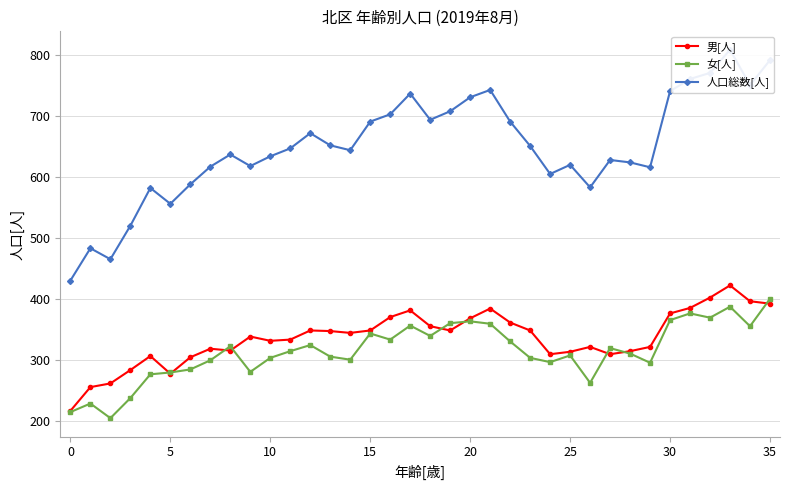

The value of 女[人] at 5 is 360. True or false?

False